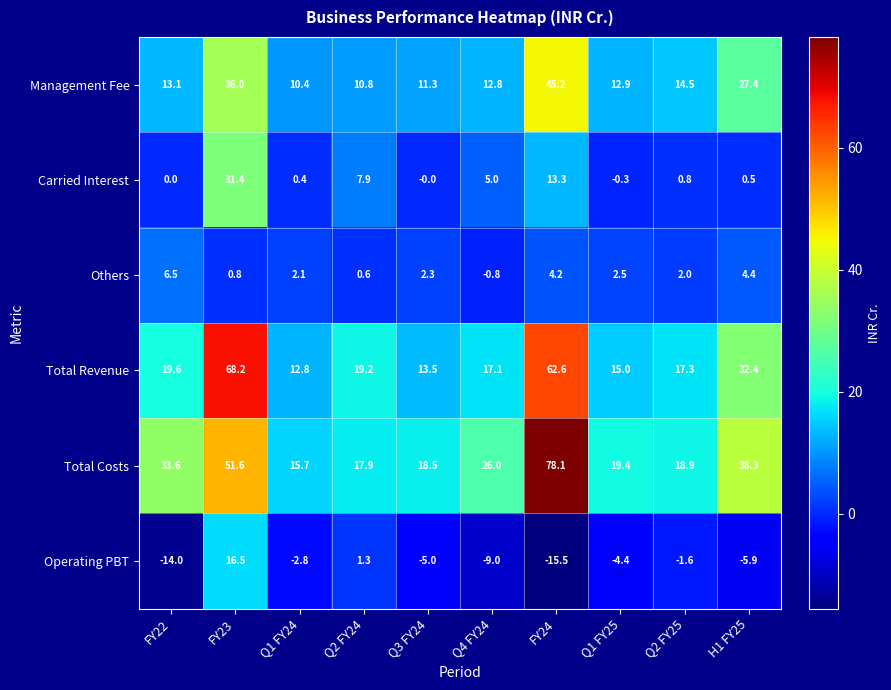

Where is Operating PBT nearest to the value 0?

Q2 FY24